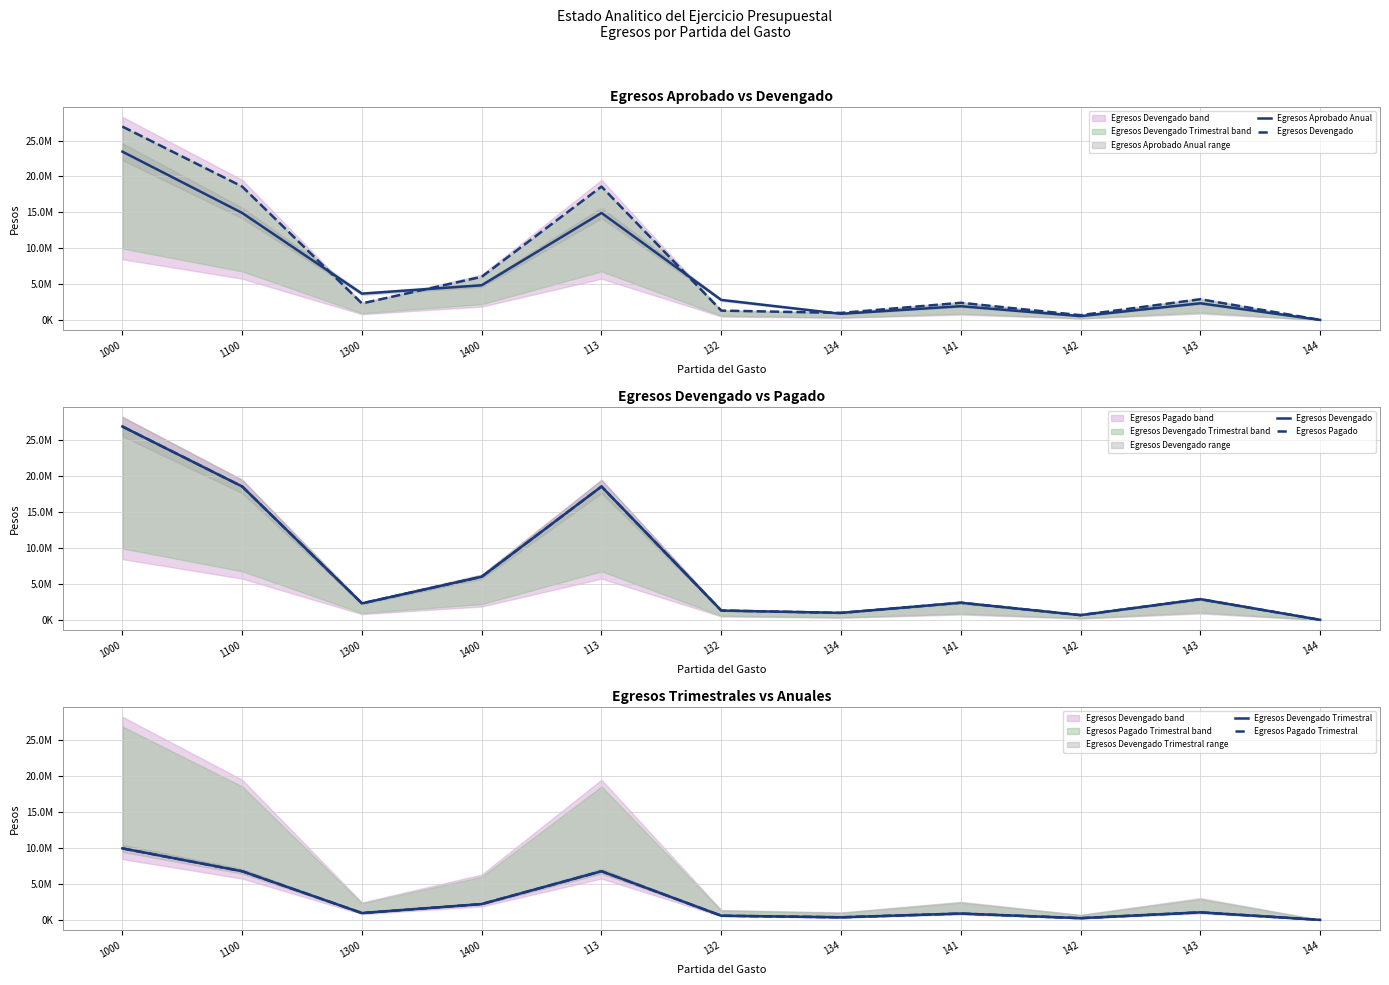

How many values in the Egresos Pagado Trimestral series are below 965296?

5